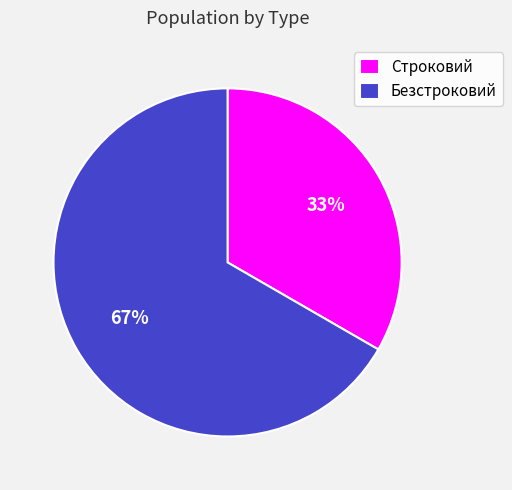

The Строковий slice represents 21% of the pie. True or false?

False